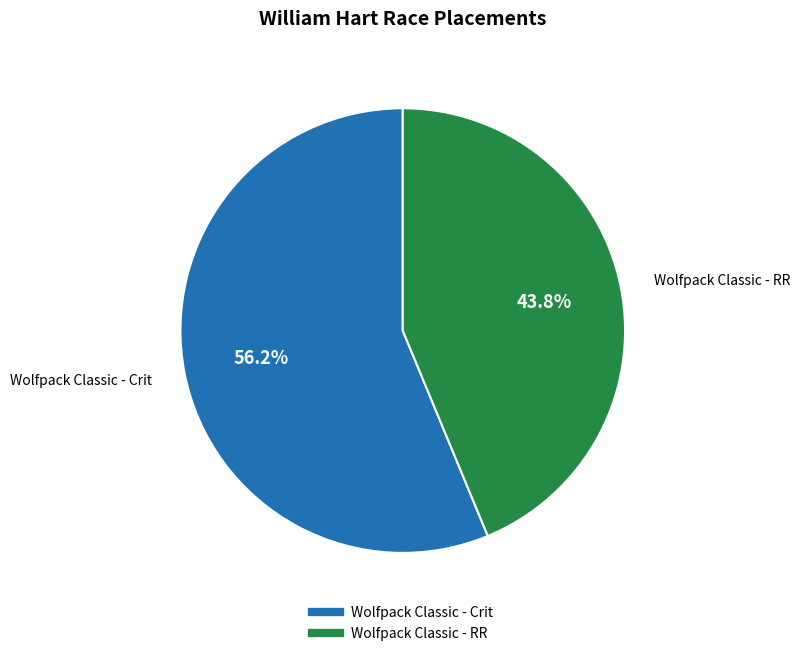

How many segments does this pie chart have?

2